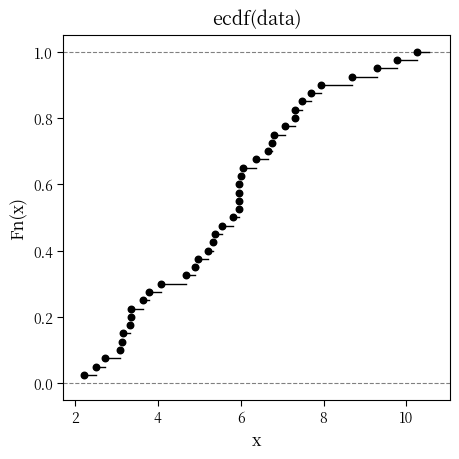

What is the range of X values (max minus min)?

8.0